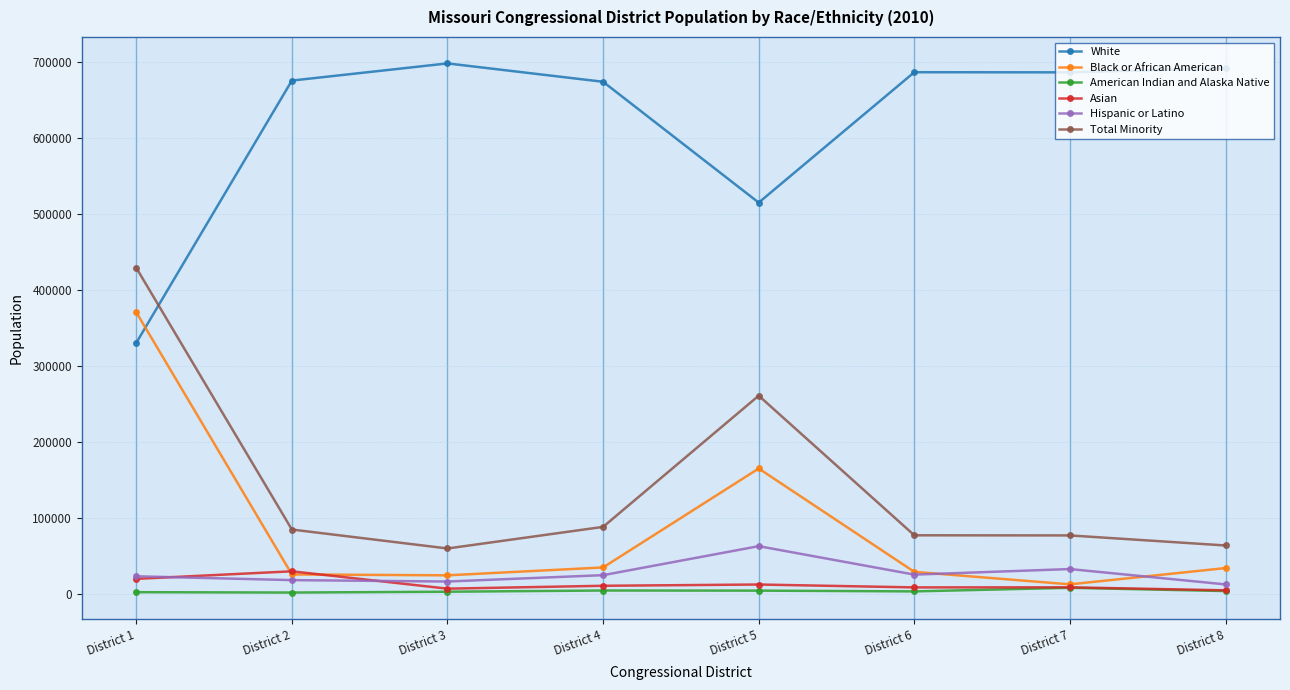

What is the difference between the maximum and minimum values in the Hispanic or Latino series?

50370